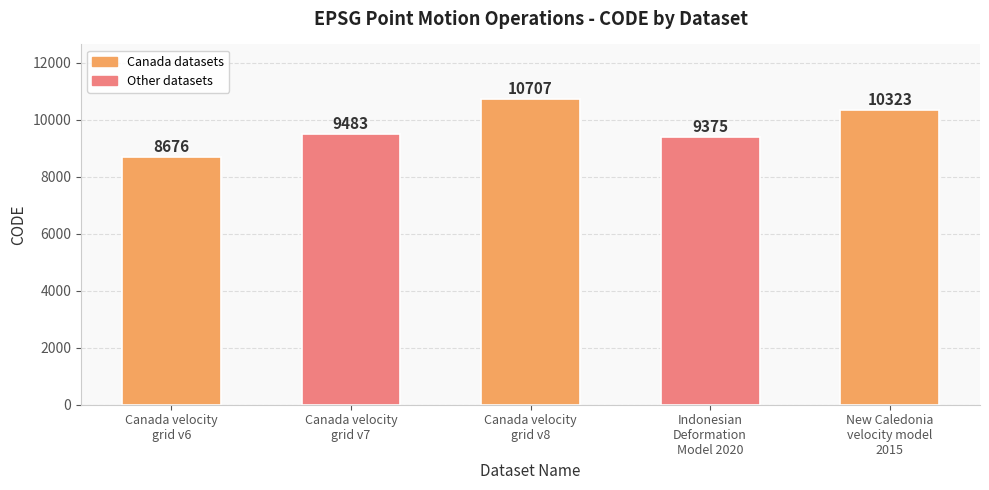

What is the greatest value displayed?

10707